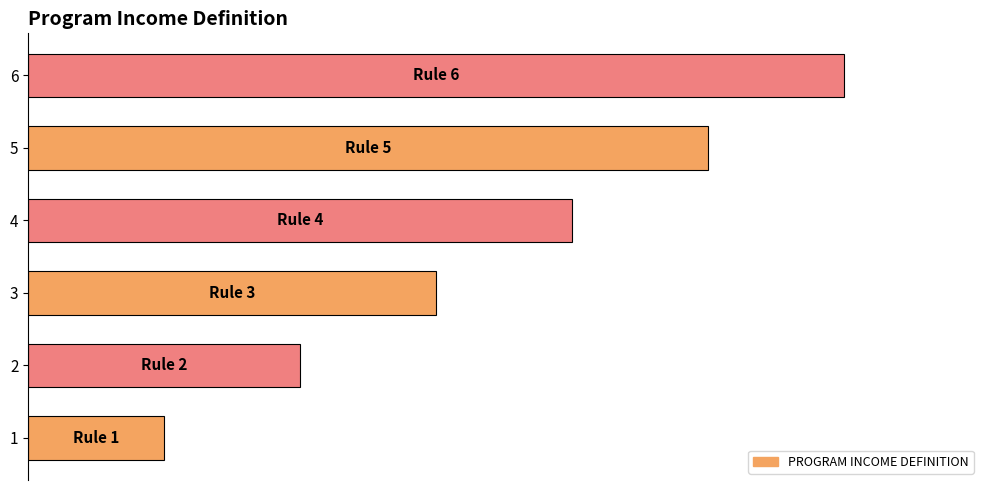

What is the minimum value shown in the chart?

1